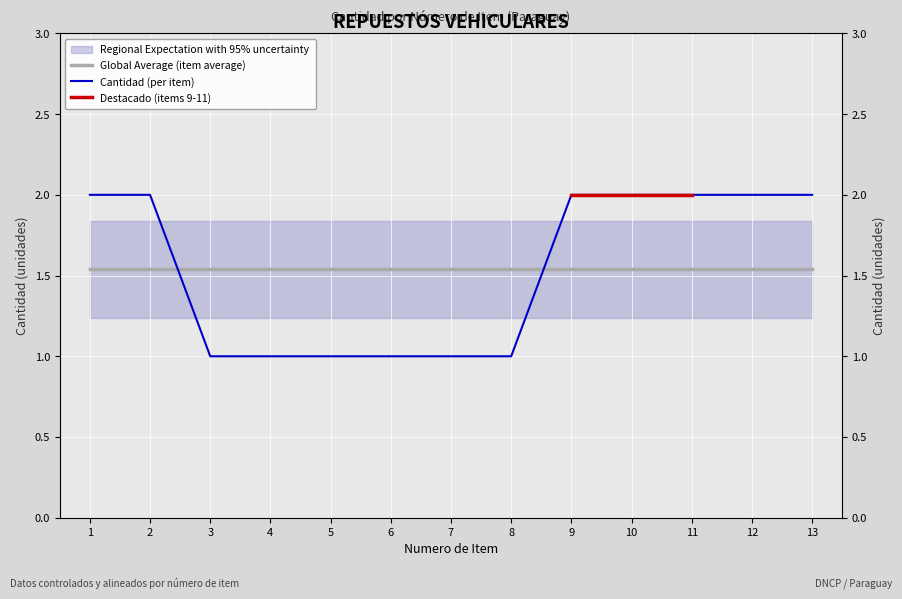

Is this an area chart (filled region under the line)?

No